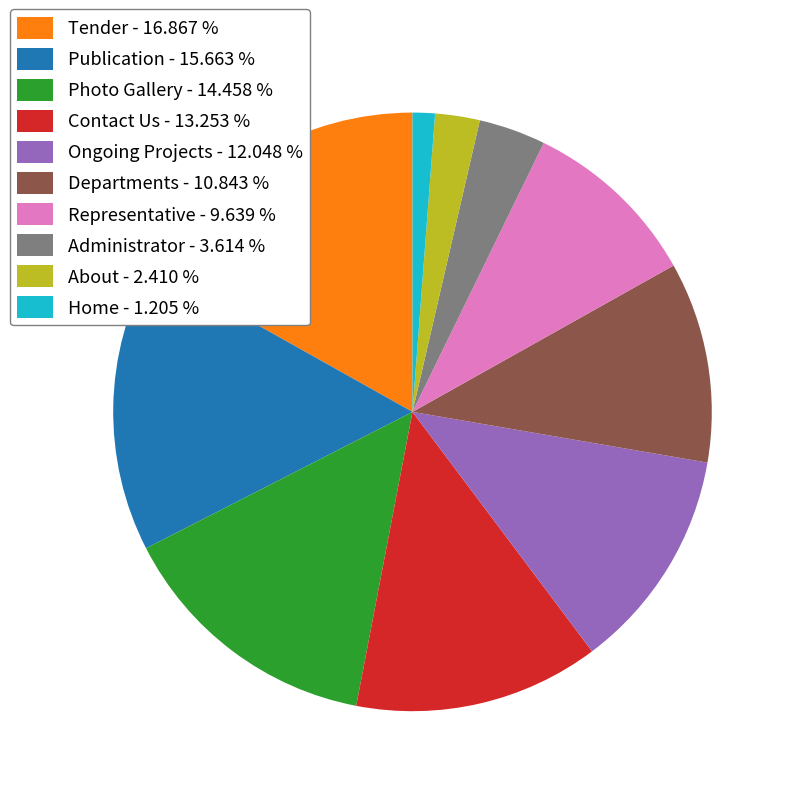

How many segments does this pie chart have?

10